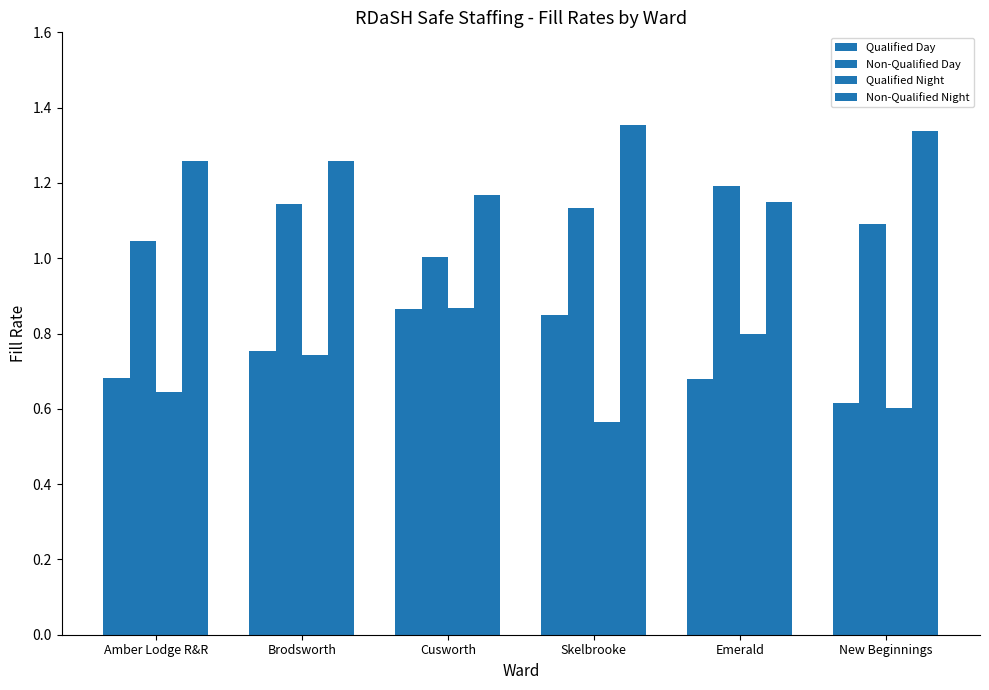

How many groups of bars are there?

6